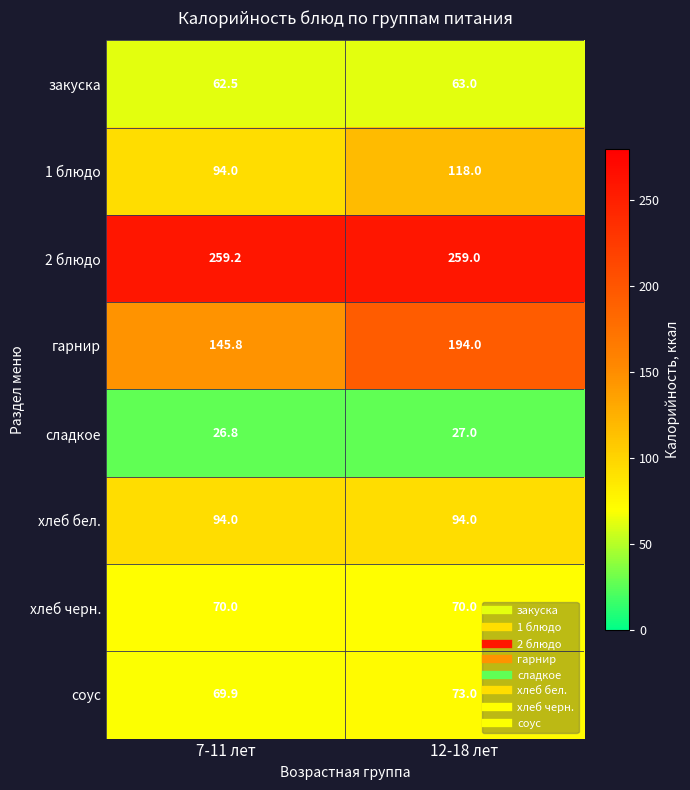

What is the minimum value shown in the chart?

26.8